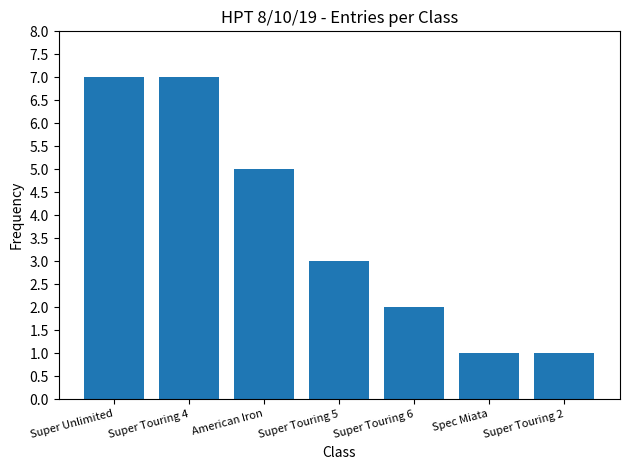

Reading left to right, what are all the values shown in this chart?

Super Unlimited=7	Super Touring 4=7	American Iron=5	Super Touring 5=3	Super Touring 6=2	Spec Miata=1	Super Touring 2=1